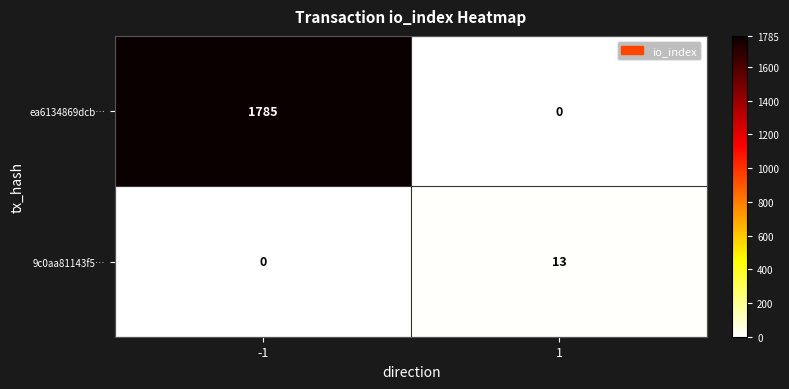

What is the sum of the ea6134869dcb… values at -1 and 1?

1785